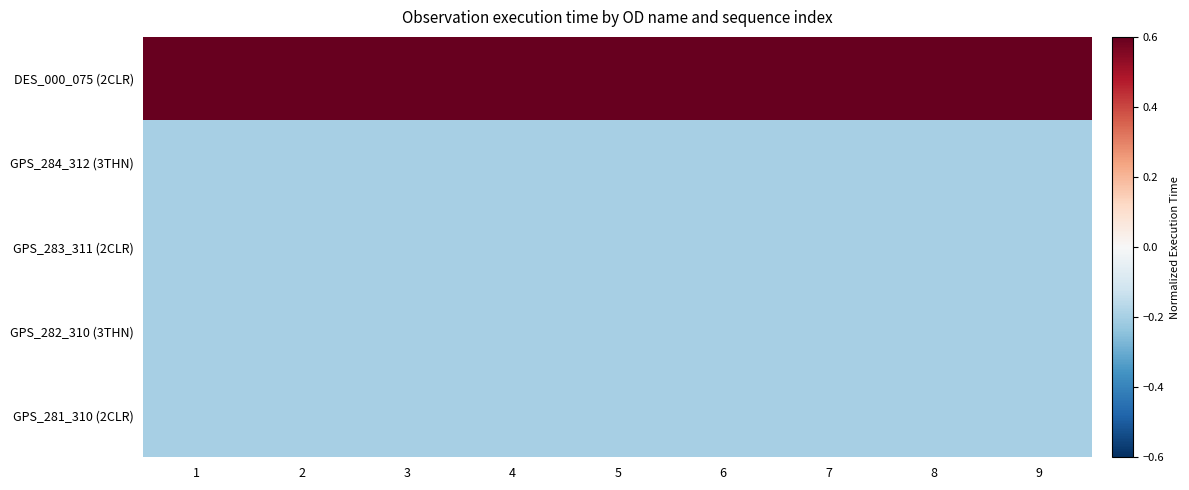

Reading left to right, list all the values displayed in this chart.

DES_000_075 (2CLR): 1=0.8	2=0.8	3=0.8	4=0.8	5=0.8	6=0.8	7=0.8	8=0.8	9=0.8
GPS_284_312 (3THN): 1=-0.2	2=-0.2	3=-0.2	4=-0.2	5=-0.2	6=-0.2	7=-0.2	8=-0.2	9=-0.2
GPS_283_311 (2CLR): 1=-0.2	2=-0.2	3=-0.2	4=-0.2	5=-0.2	6=-0.2	7=-0.2	8=-0.2	9=-0.2
GPS_282_310 (3THN): 1=-0.2	2=-0.2	3=-0.2	4=-0.2	5=-0.2	6=-0.2	7=-0.2	8=-0.2	9=-0.2
GPS_281_310 (2CLR): 1=-0.2	2=-0.2	3=-0.2	4=-0.2	5=-0.2	6=-0.2	7=-0.2	8=-0.2	9=-0.2